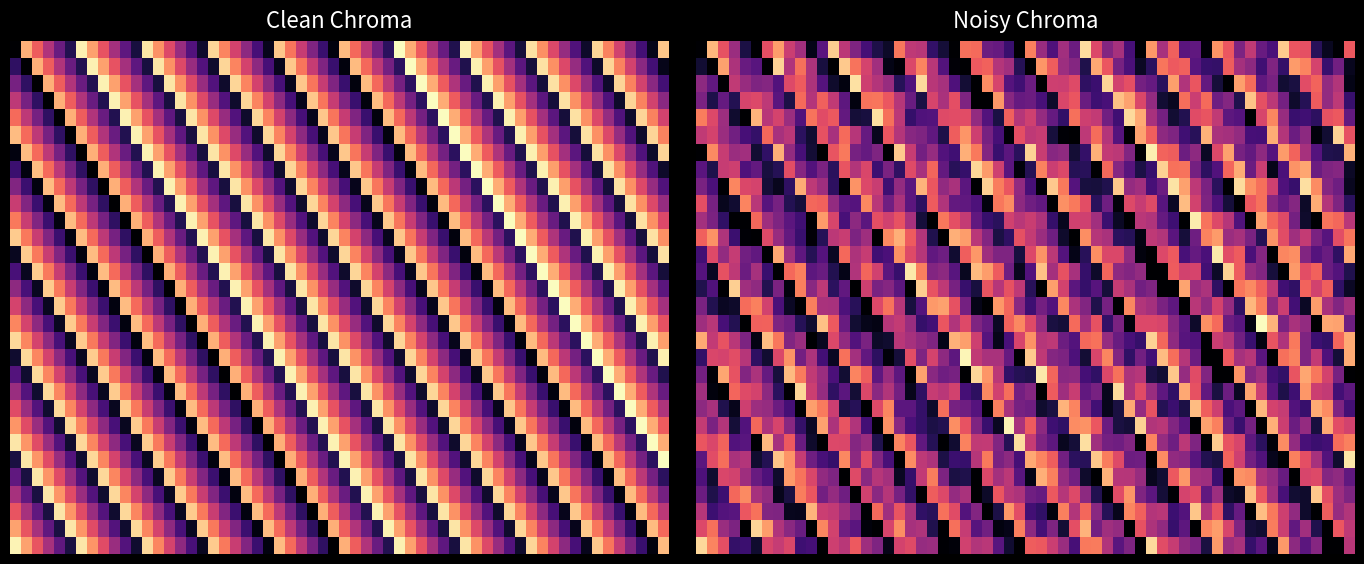

How many distinct data groups are displayed?

2